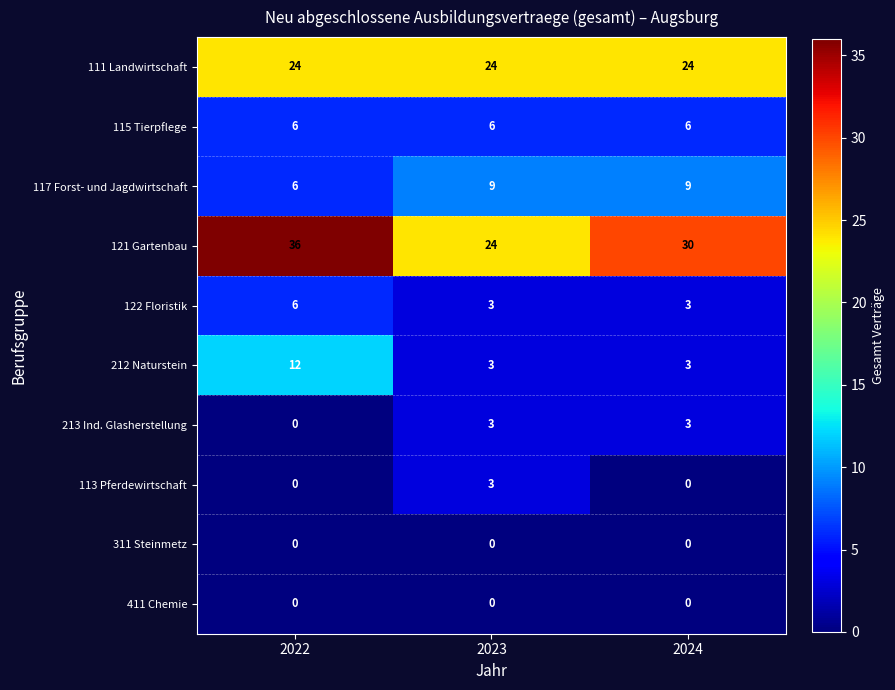

What is the average value of the 122 Floristik series?

4